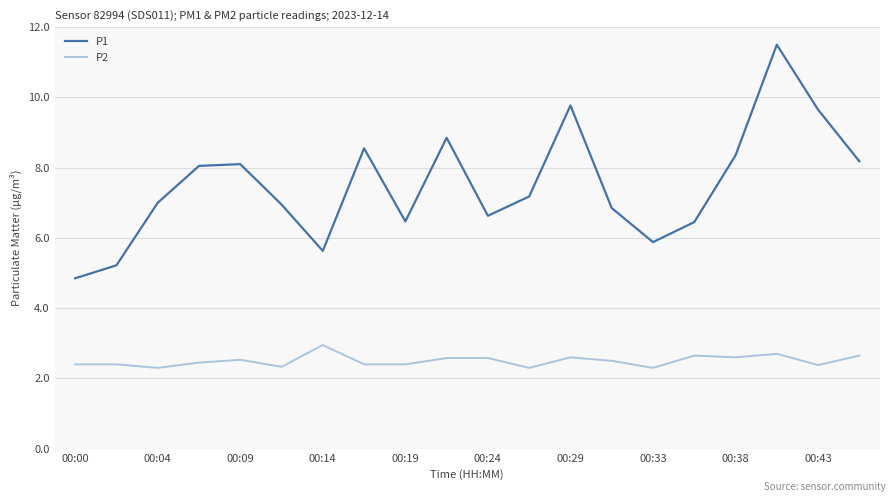

Which series has the largest total across all categories?

P1